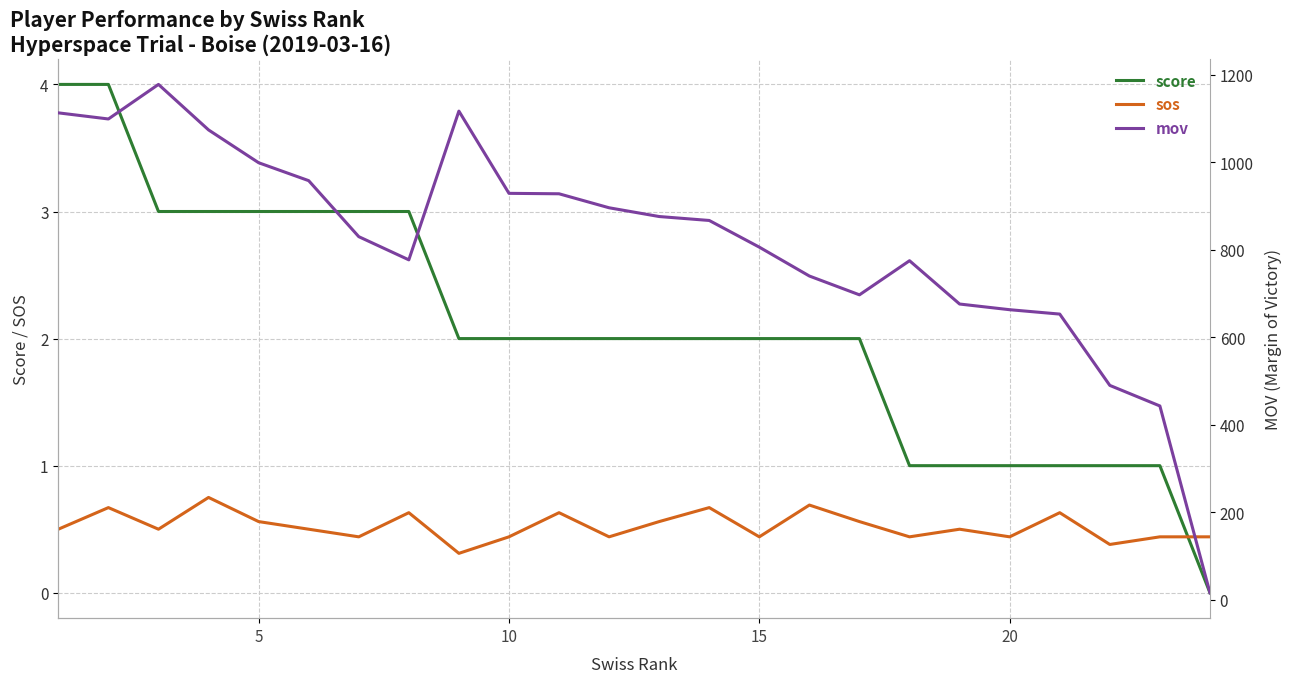

What is the difference between the maximum and minimum values in the sos series?

0.4